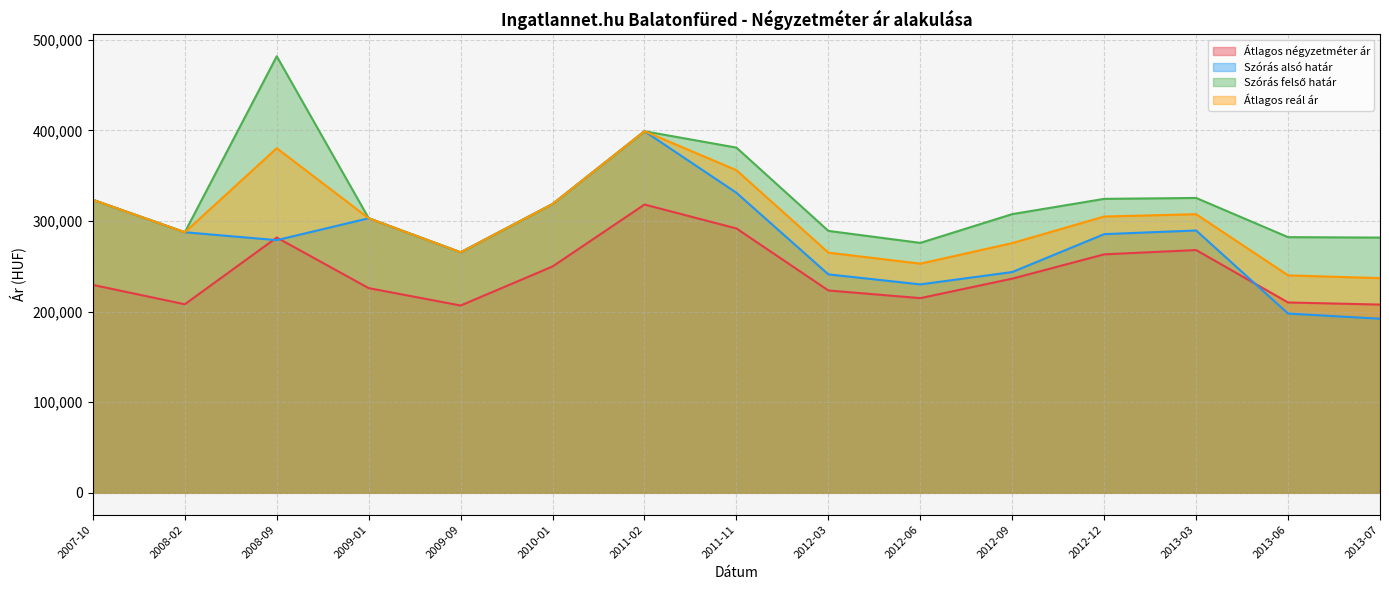

True or false: Átlagos négyzetméter ár has more than 1 interior local peaks.

True